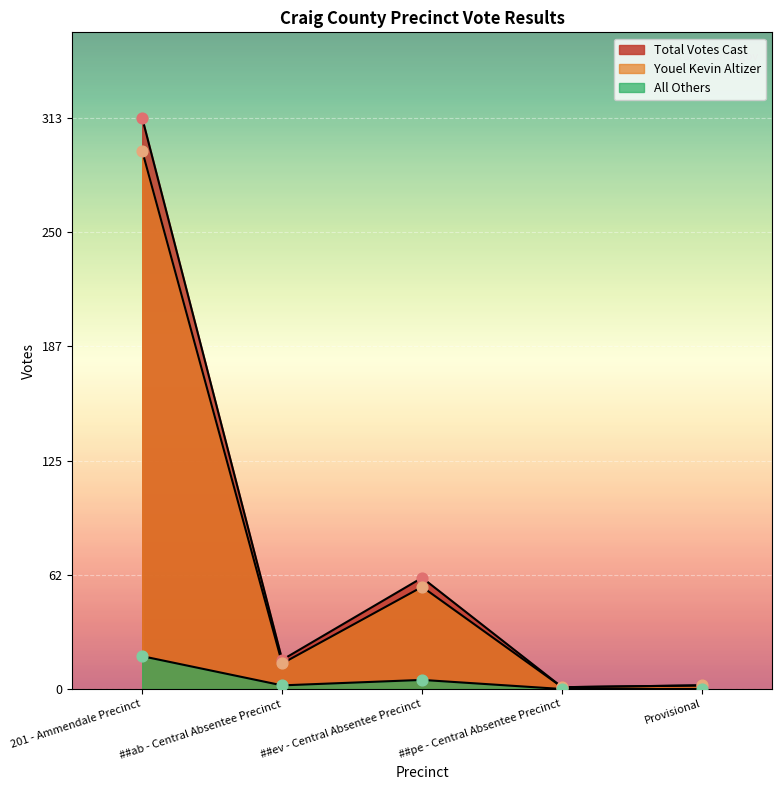

At how many categories does at least one series exceed 78?

1